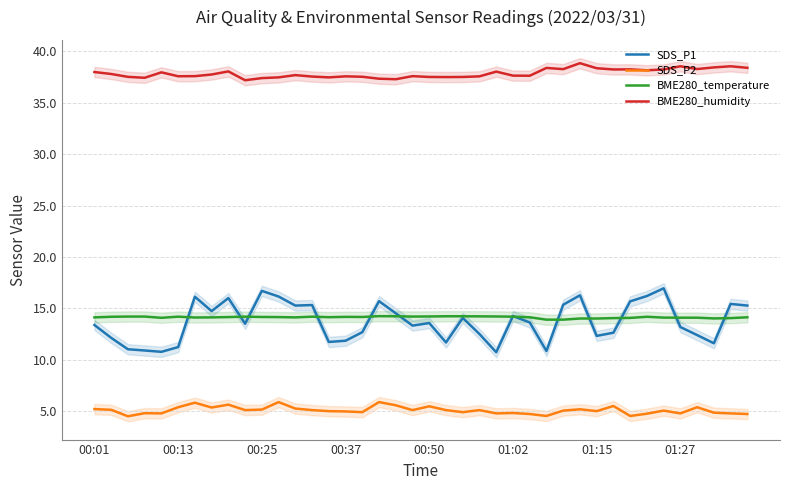

True or false: BME280_temperature and SDS_P2 intersect in this chart.

False